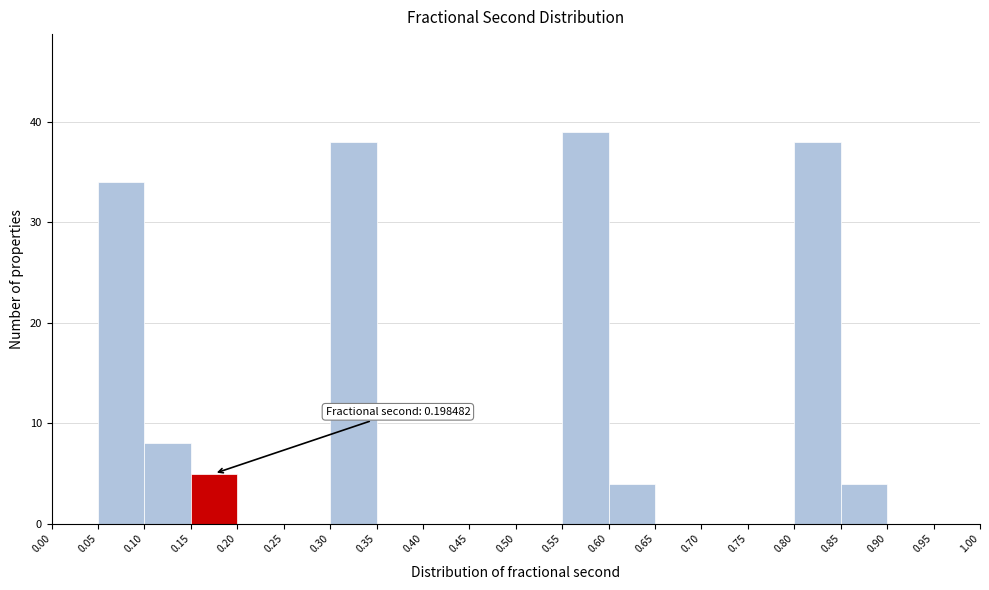

Over which range of the x-axis is the bar tallest?

0.55 to 0.60